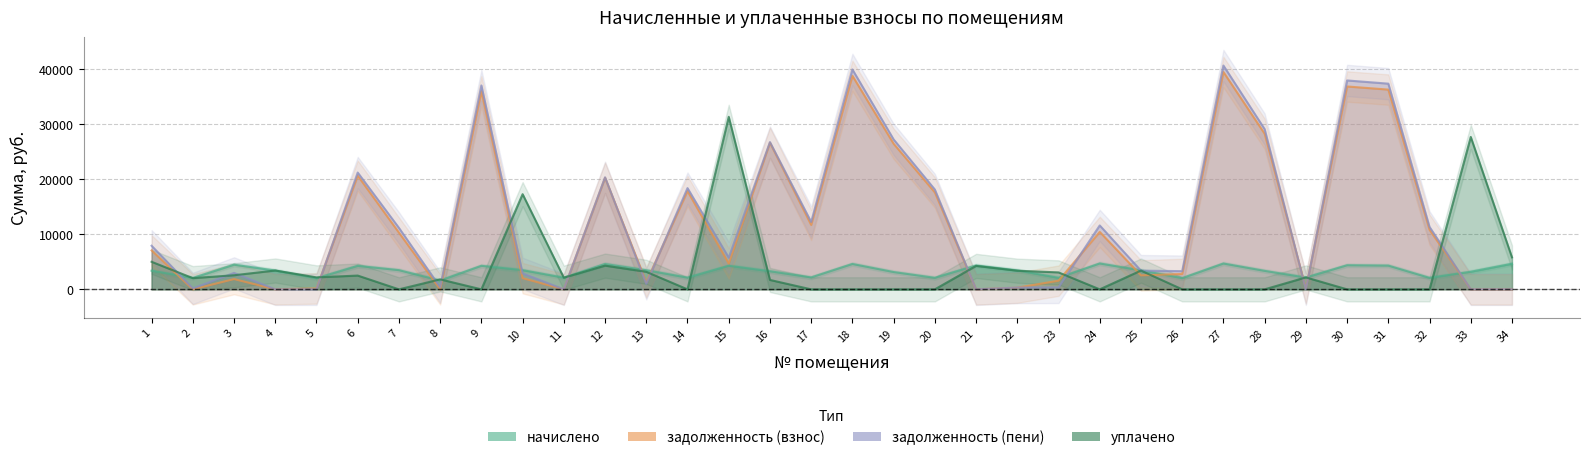

At which label is начислено closest to 3143?

19